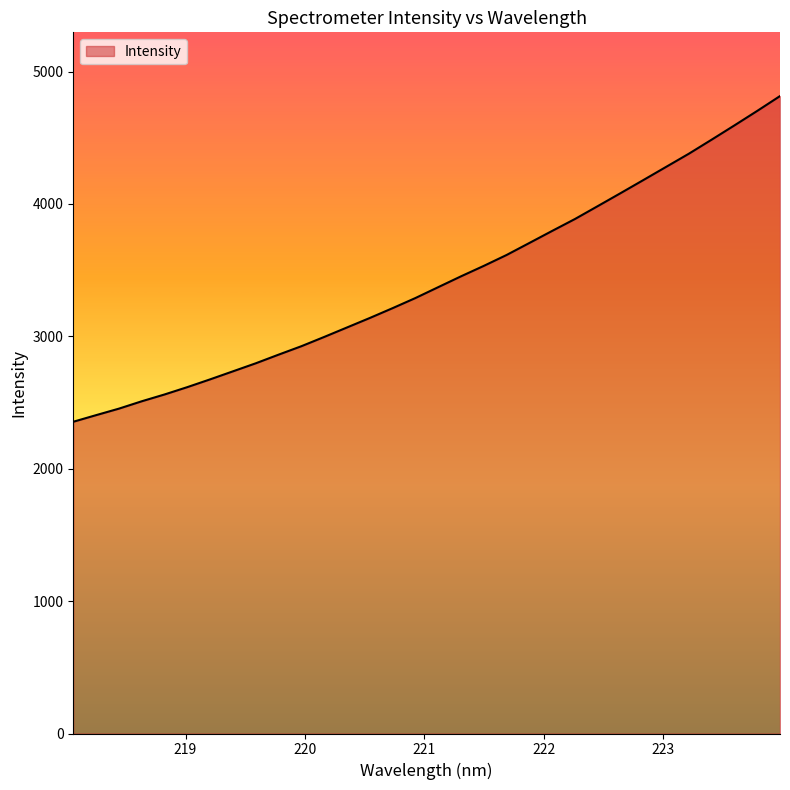

What is the greatest value displayed?

4814.7